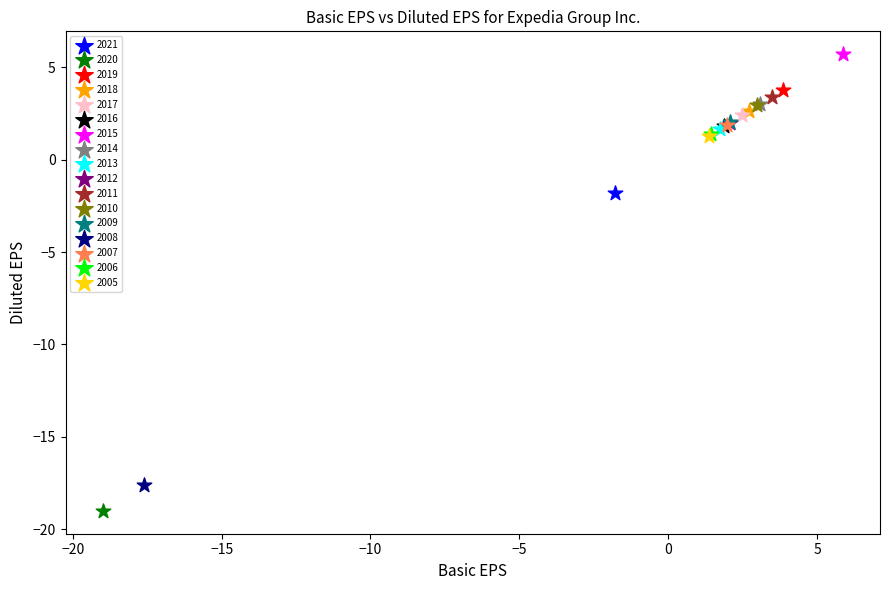

What are all the series names shown in the legend?

2021, 2020, 2019, 2018, 2017, 2016, 2015, 2014, 2013, 2012, 2011, 2010, 2009, 2008, 2007, 2006, 2005